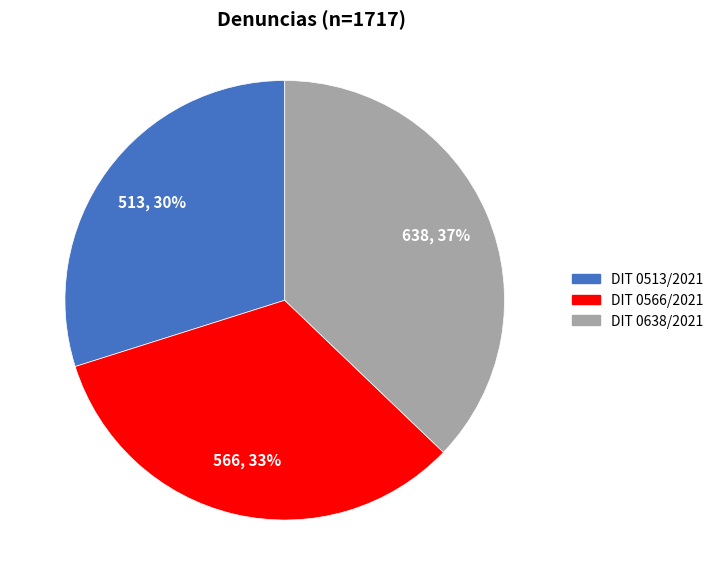

Combined, do DIT 0513/2021 and DIT 0638/2021 account for over 50%?

Yes